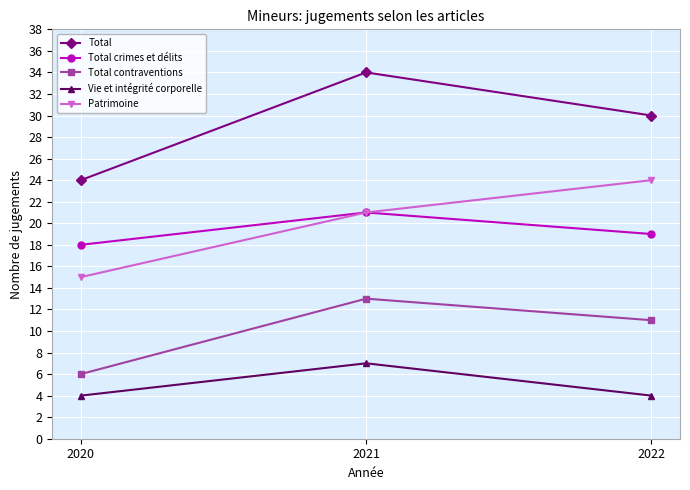

Where does the Total contraventions series first go above 11?

2021